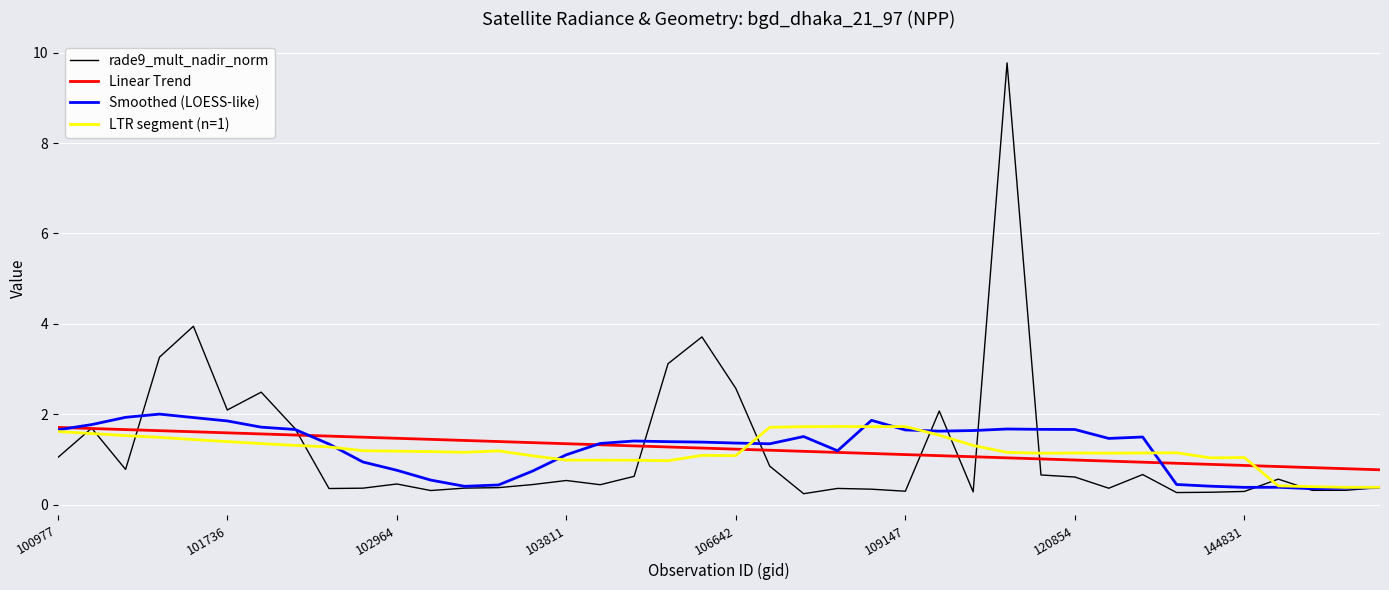

How many series are shown in this chart?

4